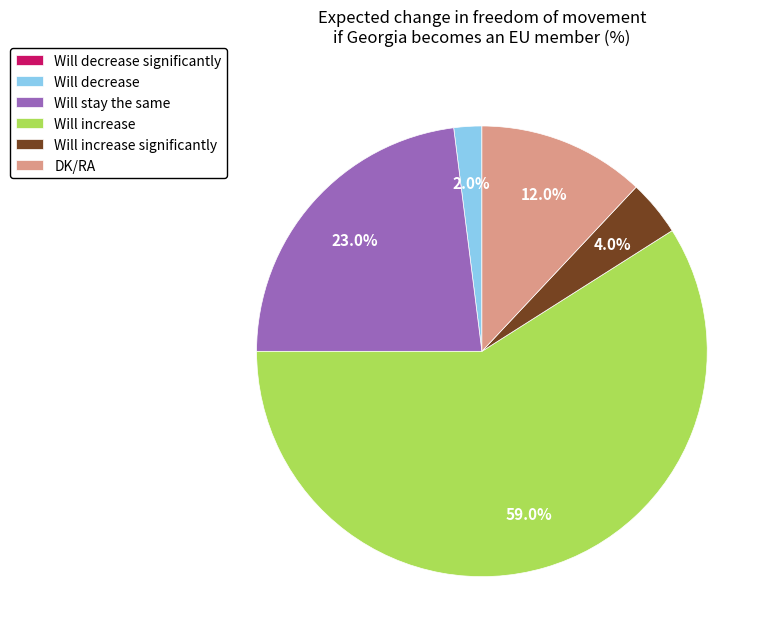

Is it true that Will increase is 52% of the pie?

False